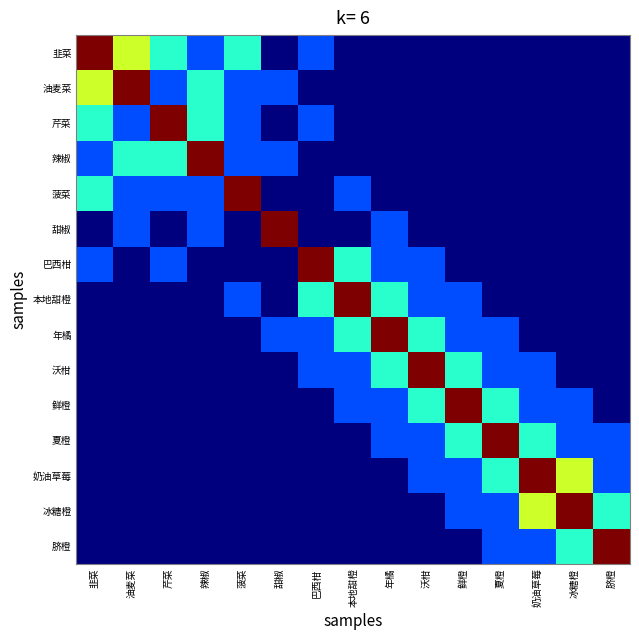

Between 冰糖橙 and 脐橙, which is larger?

冰糖橙